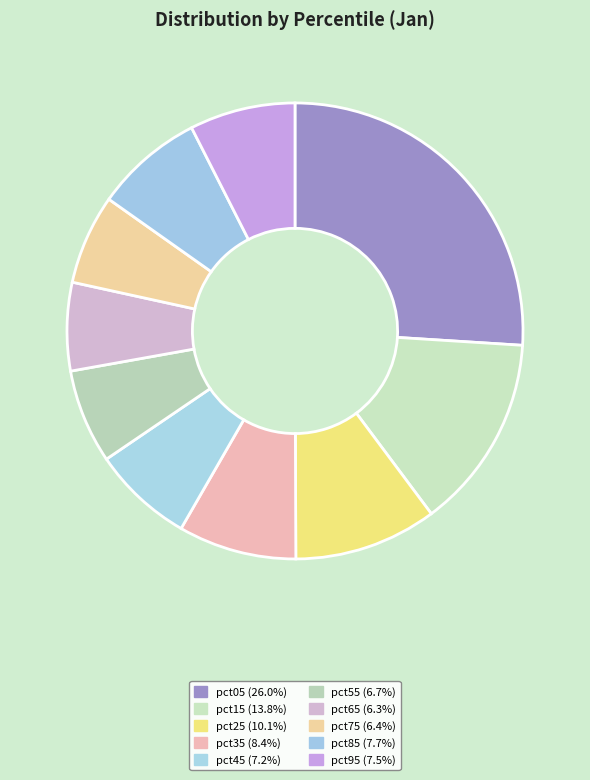

Is the sum of pct65 and pct85 greater than half?

No